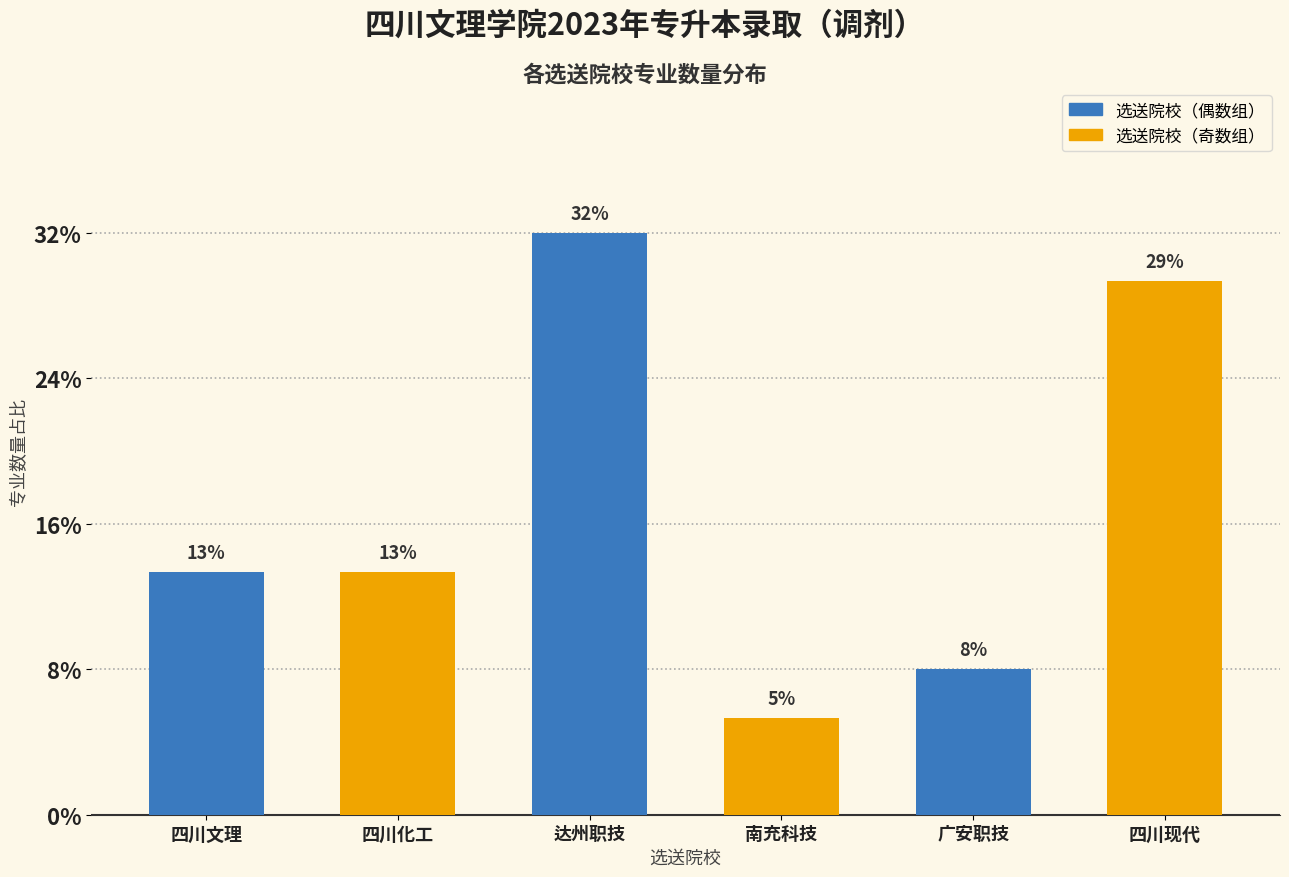

Are the bars horizontal?

No